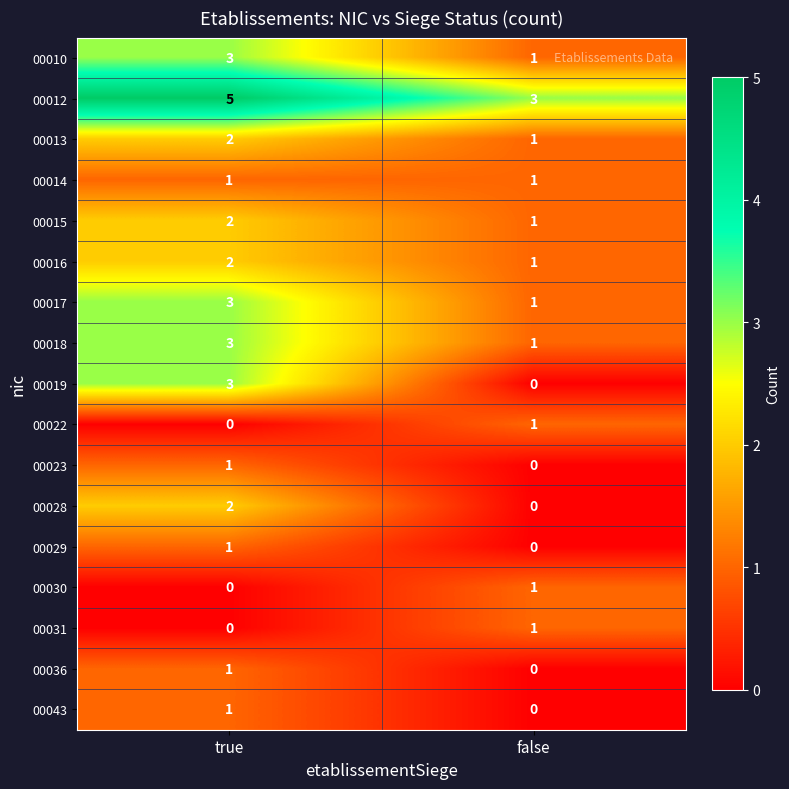

True or false: 00012 has a value of 5 at true.

True